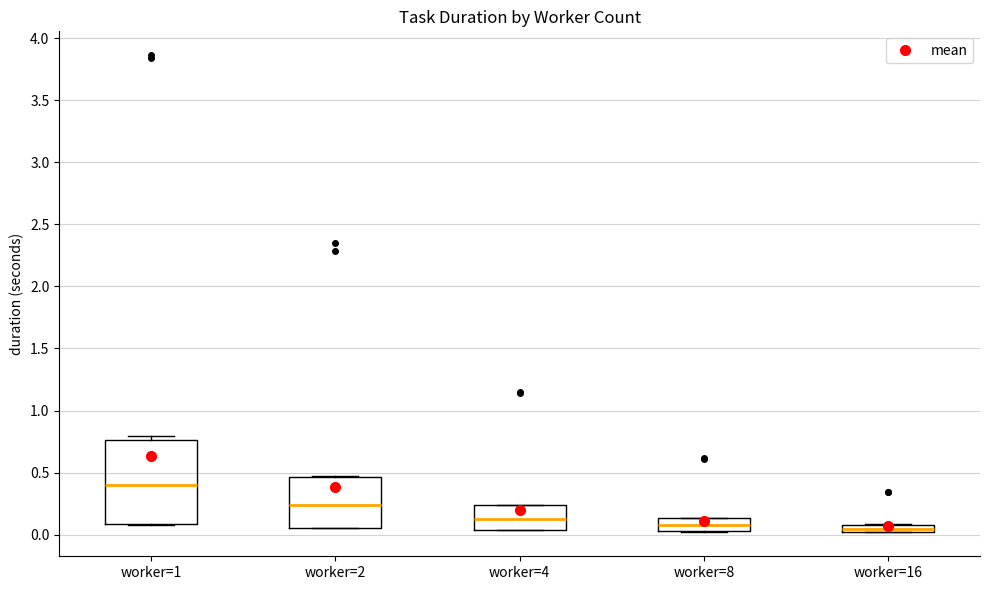

Which box is the tallest, from its lower edge to its upper edge?

worker=1